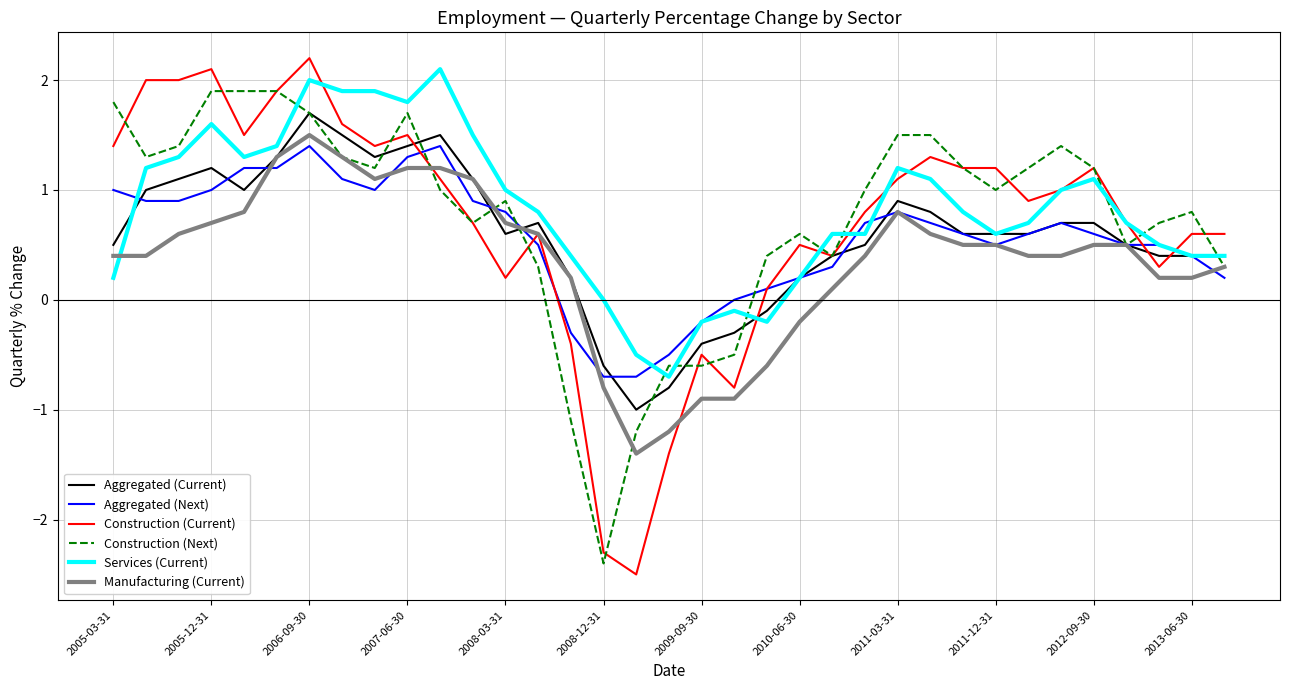

Reading left to right, list all the values displayed in this chart.

Aggregated (Current): 0.5	1.0	1.1	1.2	1.0	1.3	1.7	1.5	1.3	1.4	1.5	1.1	0.6	0.7	0.2	-0.6	-1.0	-0.8	-0.4	-0.3	-0.1	0.2	0.4	0.5	0.9	0.8	0.6	0.6	0.6	0.7	0.7	0.5	0.4	0.4	0.4
Aggregated (Next): 1.0	0.9	0.9	1.0	1.2	1.2	1.4	1.1	1.0	1.3	1.4	0.9	0.8	0.5	-0.3	-0.7	-0.7	-0.5	-0.2	0.0	0.1	0.2	0.3	0.7	0.8	0.7	0.6	0.5	0.6	0.7	0.6	0.5	0.5	0.4	0.2
Construction (Current): 1.4	2.0	2.0	2.1	1.5	1.9	2.2	1.6	1.4	1.5	1.1	0.7	0.2	0.6	-0.4	-2.3	-2.5	-1.4	-0.5	-0.8	0.1	0.5	0.4	0.8	1.1	1.3	1.2	1.2	0.9	1.0	1.2	0.7	0.3	0.6	0.6
Construction (Next): 1.8	1.3	1.4	1.9	1.9	1.9	1.7	1.3	1.2	1.7	1.0	0.7	0.9	0.3	-1.1	-2.4	-1.2	-0.6	-0.6	-0.5	0.4	0.6	0.4	1.0	1.5	1.5	1.2	1.0	1.2	1.4	1.2	0.5	0.7	0.8	0.3
Services (Current): 0.2	1.2	1.3	1.6	1.3	1.4	2.0	1.9	1.9	1.8	2.1	1.5	1.0	0.8	0.4	0.0	-0.5	-0.7	-0.2	-0.1	-0.2	0.2	0.6	0.6	1.2	1.1	0.8	0.6	0.7	1.0	1.1	0.7	0.5	0.4	0.4
Manufacturing (Current): 0.4	0.4	0.6	0.7	0.8	1.3	1.5	1.3	1.1	1.2	1.2	1.1	0.7	0.6	0.2	-0.8	-1.4	-1.2	-0.9	-0.9	-0.6	-0.2	0.1	0.4	0.8	0.6	0.5	0.5	0.4	0.4	0.5	0.5	0.2	0.2	0.3